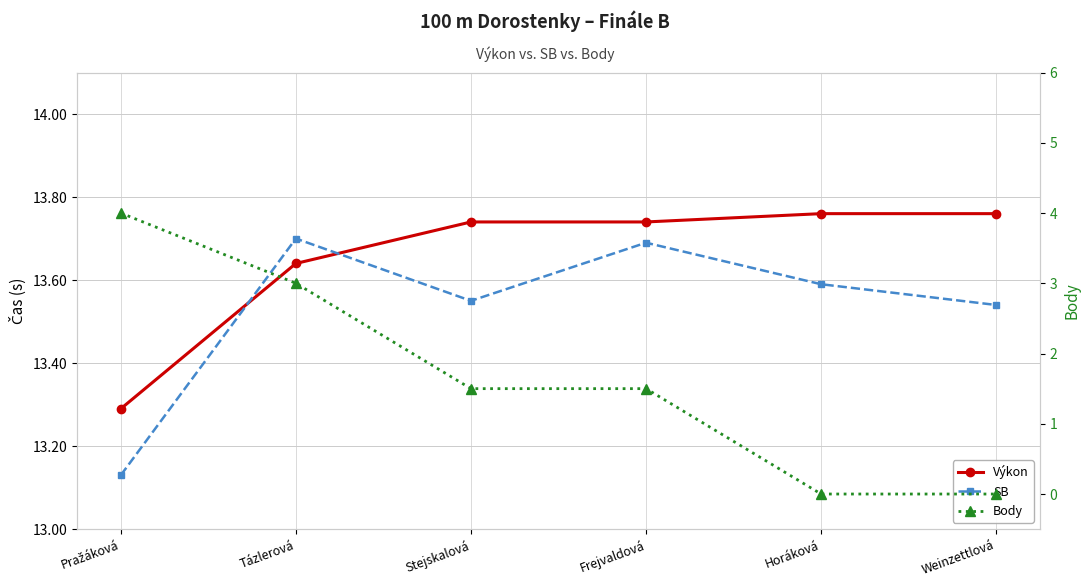

Reading left to right, list all the values displayed in this chart.

Výkon: 13.3	13.6	13.7	13.7	13.8	13.8
SB: 13.1	13.7	13.6	13.7	13.6	13.5
Body: 4.0	3.0	1.5	1.5	0.0	0.0